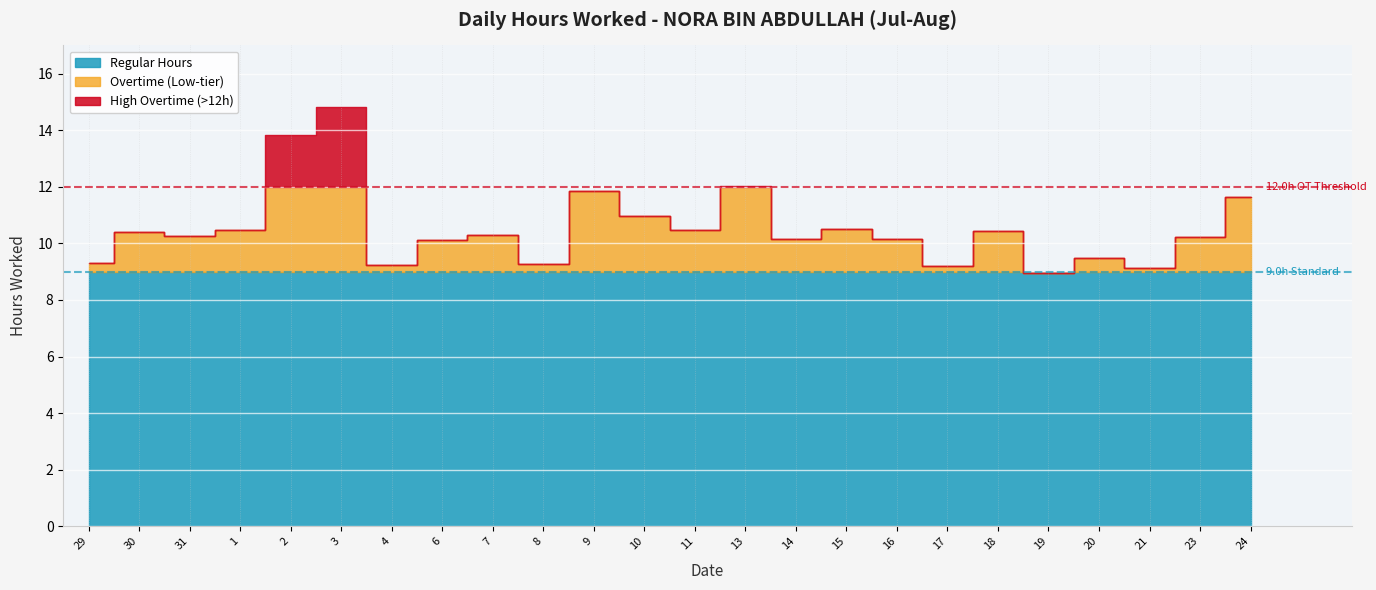

Reading left to right, extract all data points from this chart.

29=9.3	30=10.4	31=10.3	1=10.5	2=13.8	3=14.8	4=9.2	6=10.1	7=10.3	8=9.3	9=11.9	10=11.0	11=10.5	13=12.0	14=10.2	15=10.5	16=10.2	17=9.2	18=10.4	19=9.0	20=9.5	21=9.1	23=10.2	24=11.6